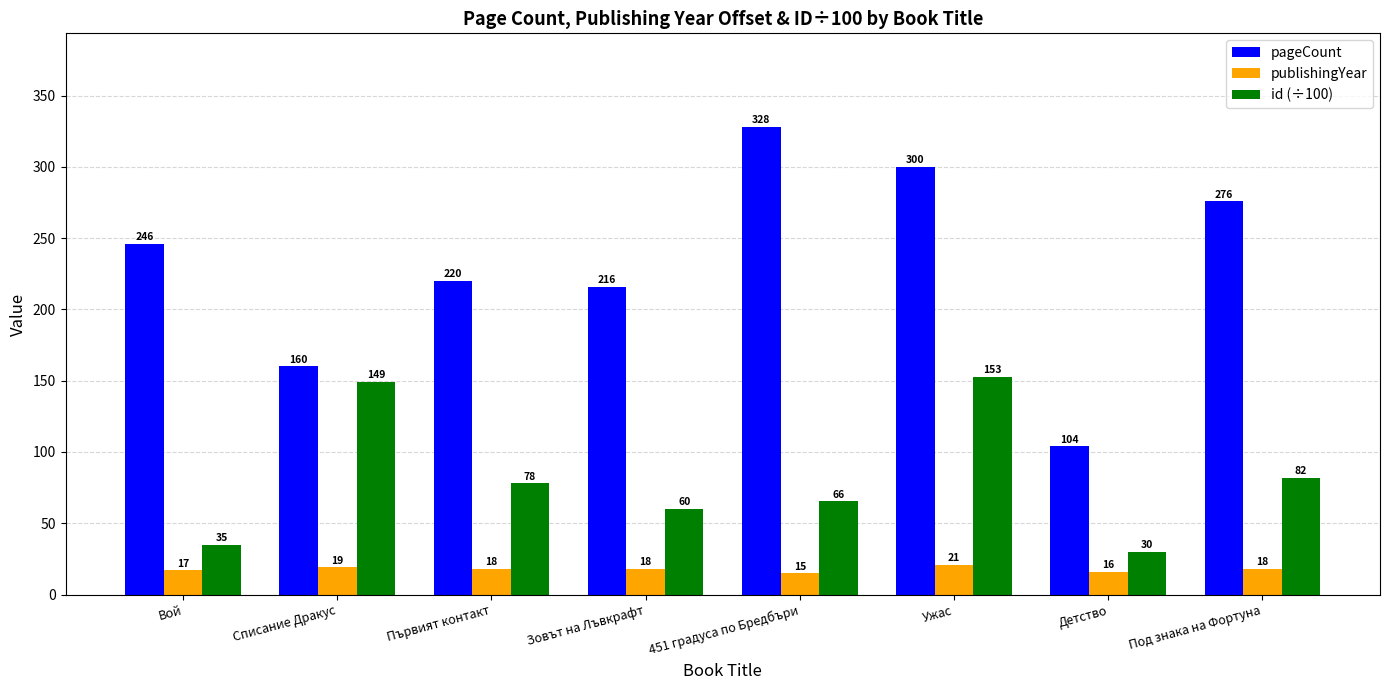

What is the label of the 8th bar from the right?

Вой